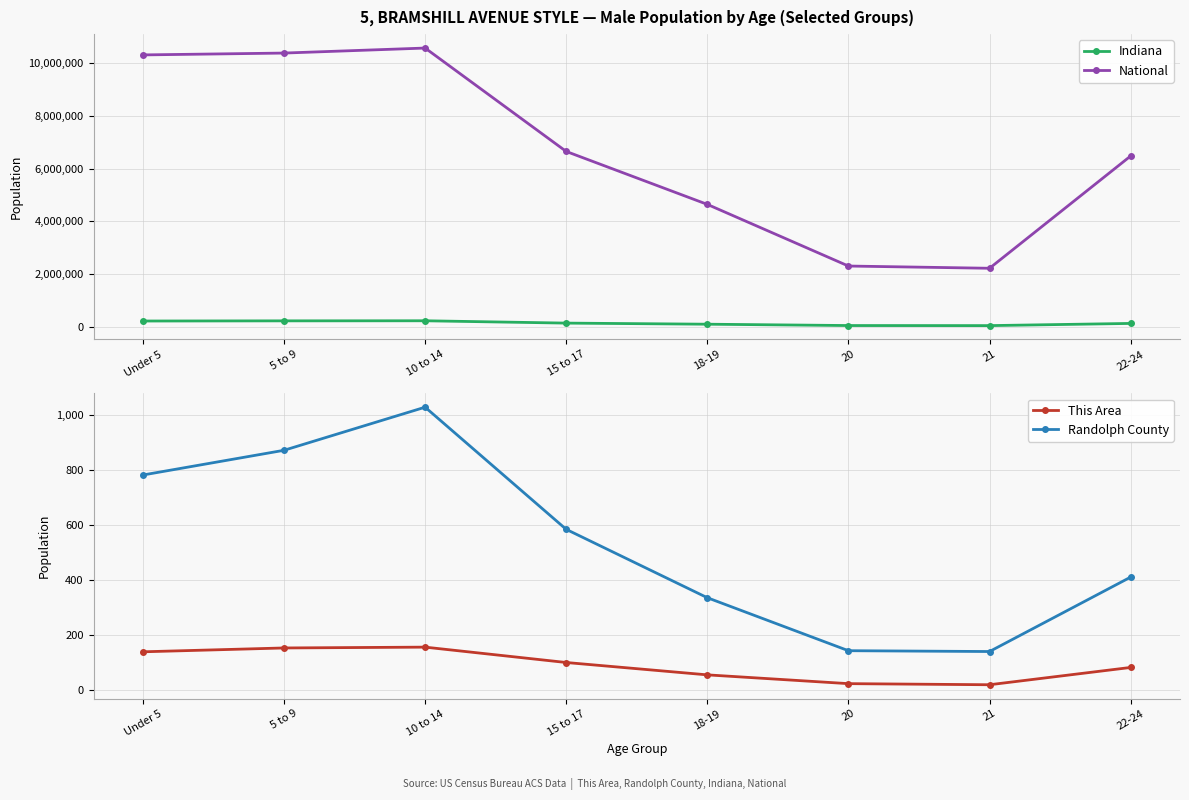

Reading left to right, transcribe all the data shown in this chart.

Indiana: Under 5=221819	5 to 9=227736	10 to 14=230960	15 to 17=142591	18-19=100899	20=50209	21=47542	22-24=130517
National: Under 5=10319427	5 to 9=10389638	10 to 14=10579862	15 to 17=6656209	18-19=4647457	20=2308319	21=2223198	22-24=6482659
This Area: Under 5=139	5 to 9=153	10 to 14=156	15 to 17=100	18-19=55	20=23	21=19	22-24=82
Randolph County: Under 5=783	5 to 9=873	10 to 14=1030	15 to 17=585	18-19=336	20=143	21=140	22-24=411